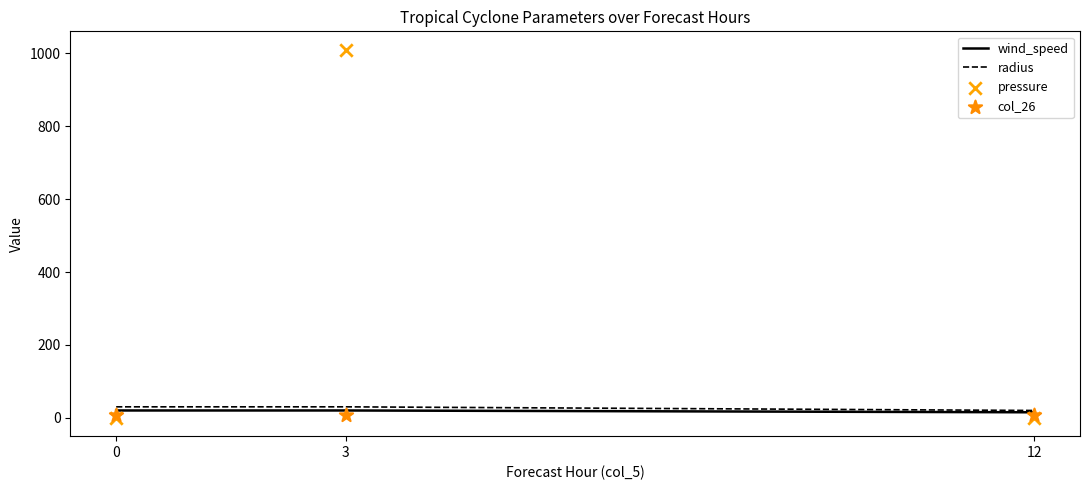

Which series has the largest total across all categories?

pressure